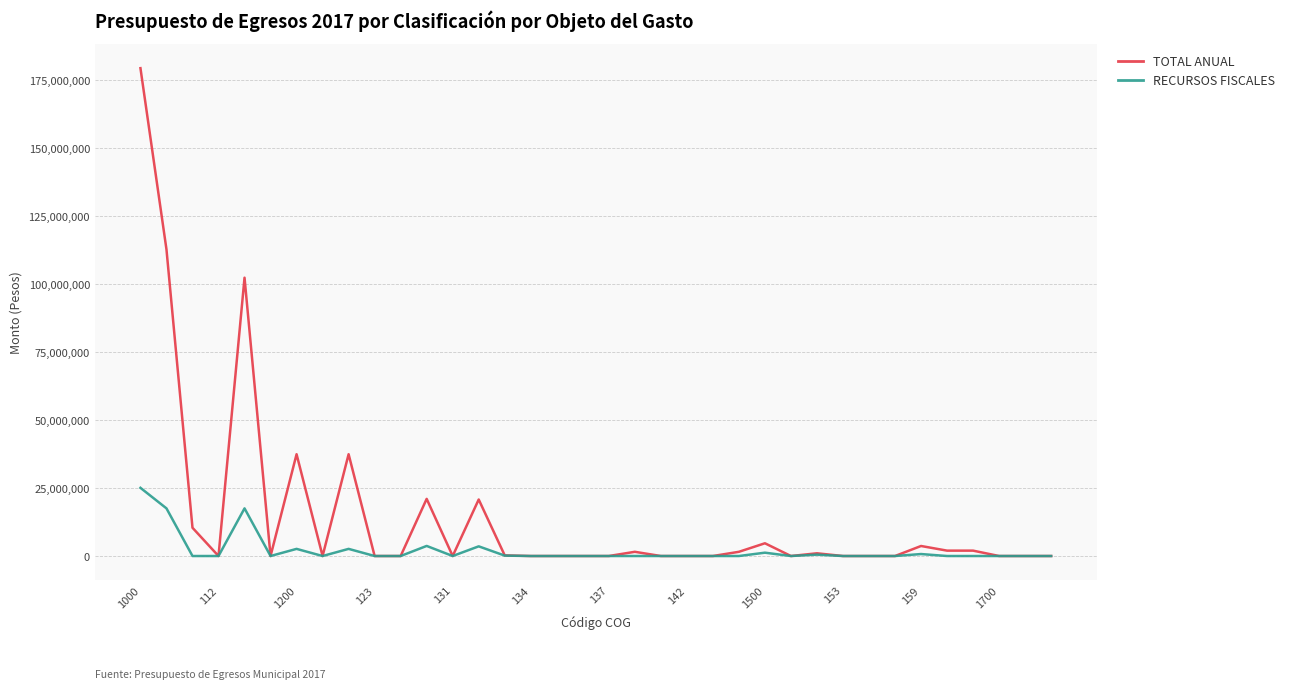

What is the maximum value for TOTAL ANUAL?

179501130